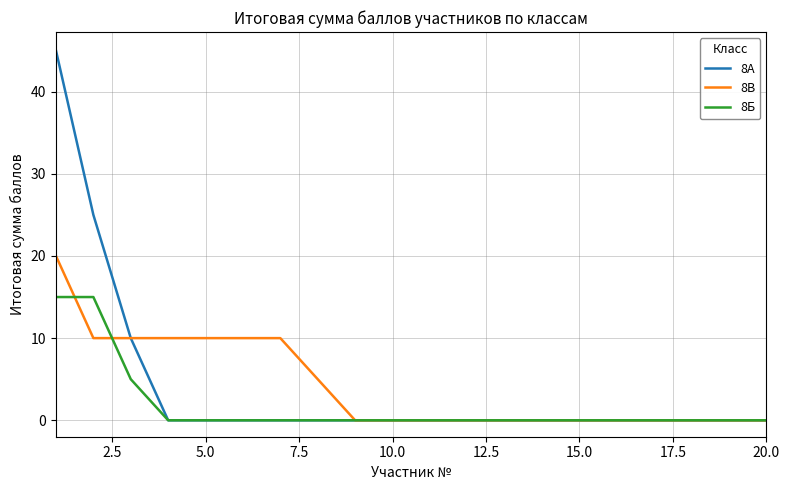

List the series in order of their peak value, lowest first.

8Б, 8В, 8А